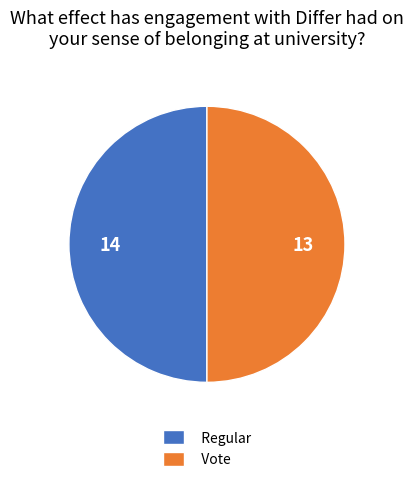

Is the sum of Vote and Regular greater than half?

Yes